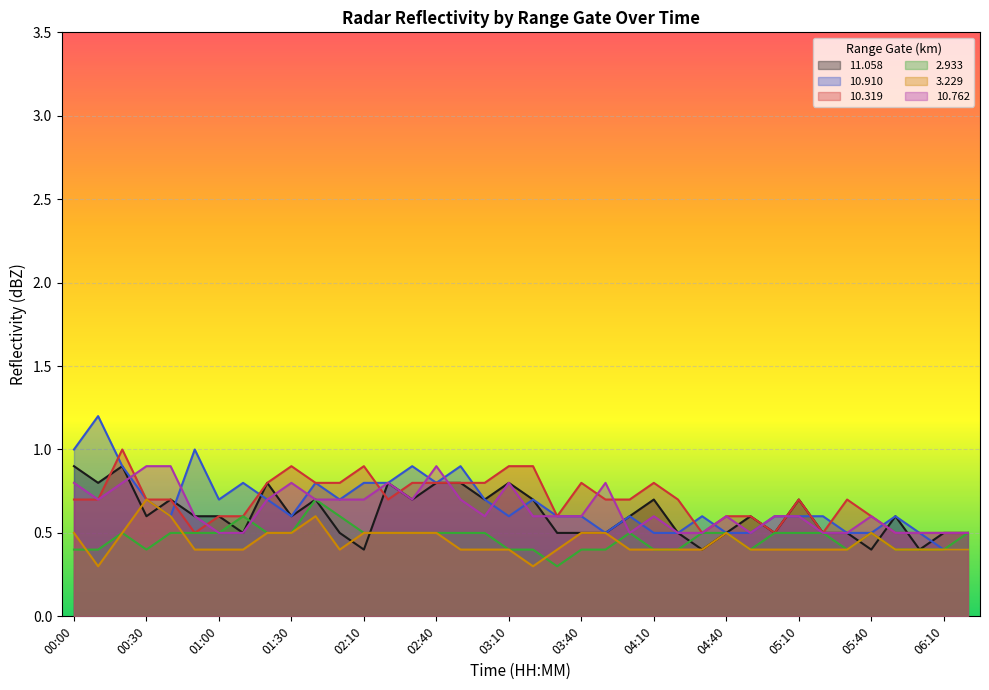

Rank the categories by   2.933 value from lowest to highest.

03:30, 00:00, 00:10, 00:30, 03:10, 03:20, 03:40, 03:50, 04:10, 04:20, 04:50, 05:30, 05:50, 06:00, 06:10, 00:20, 00:40, 00:50, 01:00, 01:20, 01:30, 02:10, 02:20, 02:30, 02:40, 02:50, 03:00, 04:00, 04:30, 04:40, 05:00, 05:10, 05:20, 05:40, 06:20, 01:10, 02:00, 01:40